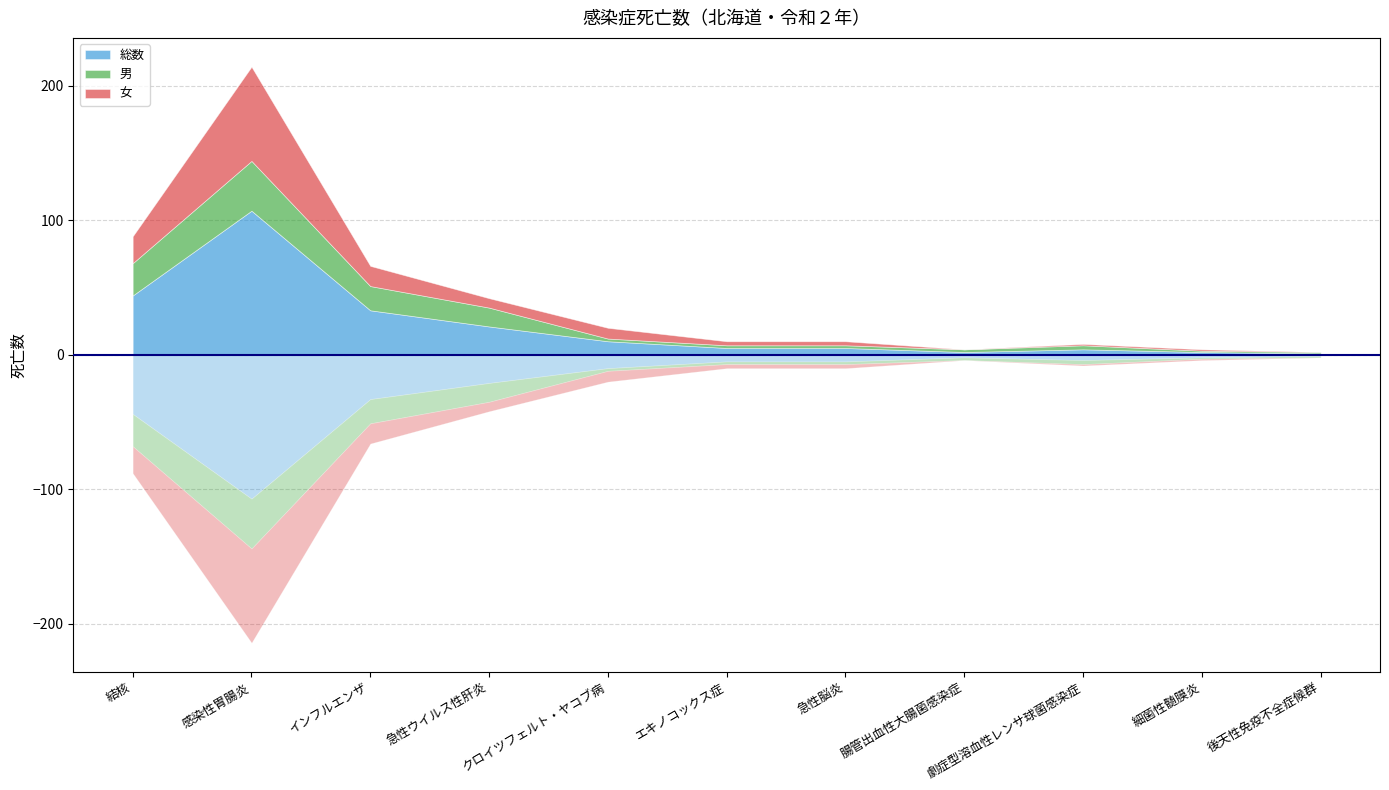

True or false: 総数 and 男 intersect in this chart.

False